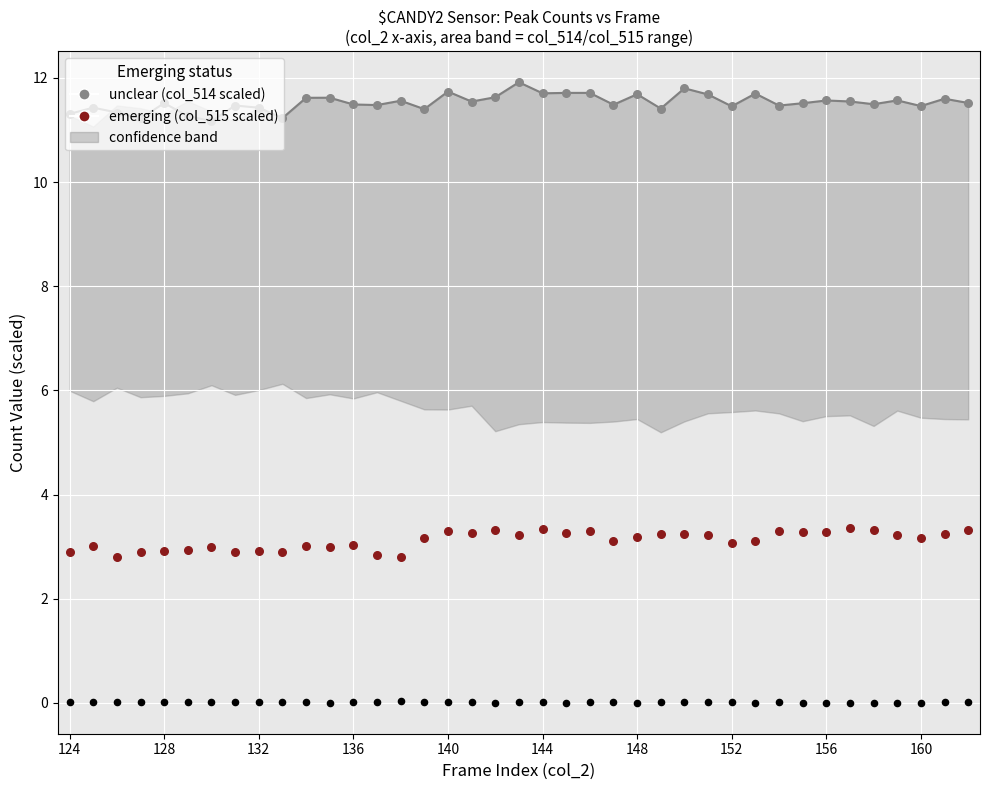

Which series has the largest total across all categories?

unclear (col_514 scaled)